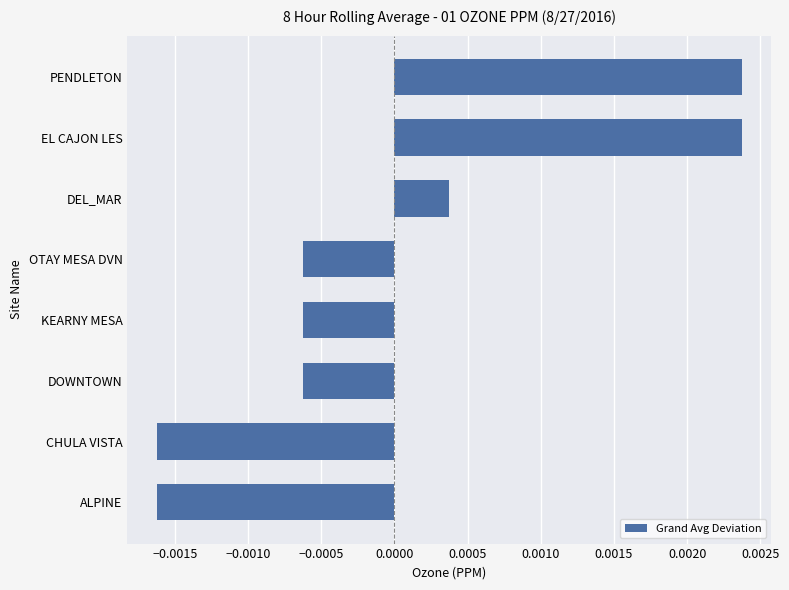

Where is the data nearest to the value 0?

DEL_MAR